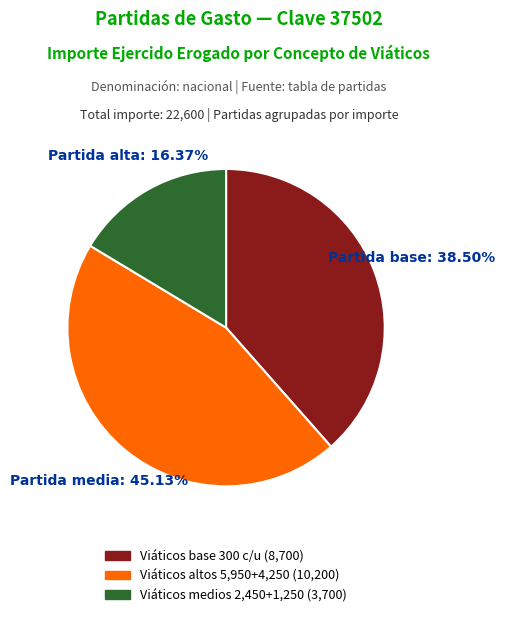

Is there any slice that represents more than half of the pie?

No